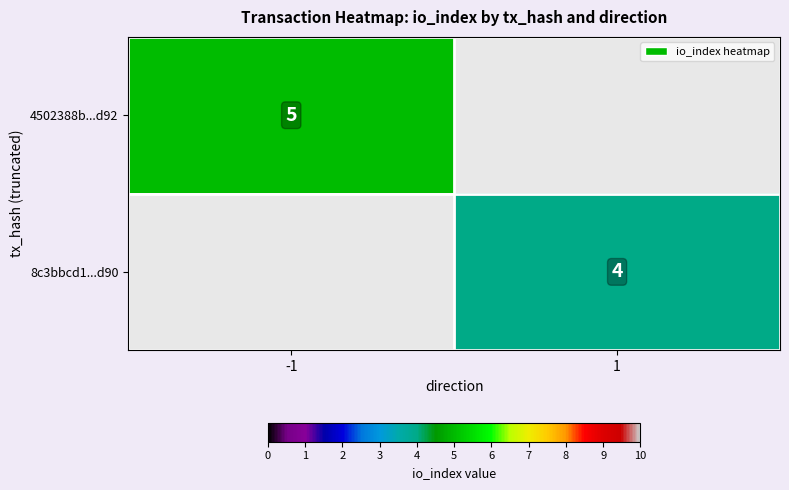

Is it true that 8c3bbcd1...d90 equals 6 at 1?

False